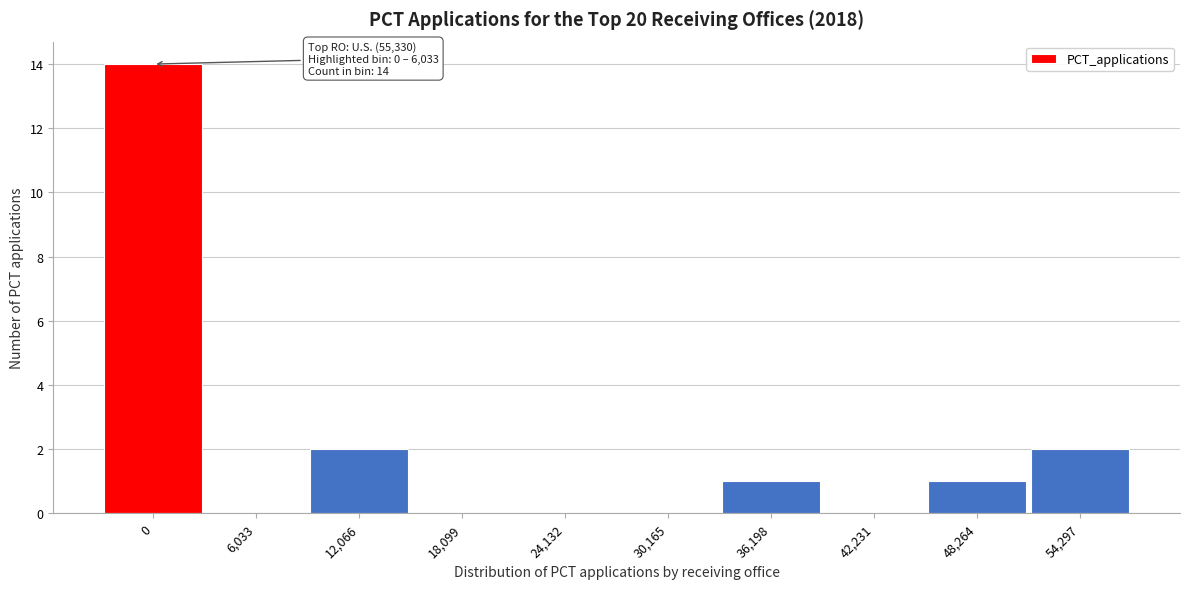

Reading right to left, what are all the values shown in this chart?

54,297=2	48,264=1	42,231=0	36,198=1	30,165=0	24,132=0	18,099=0	12,066=2	6,033=0	0=14